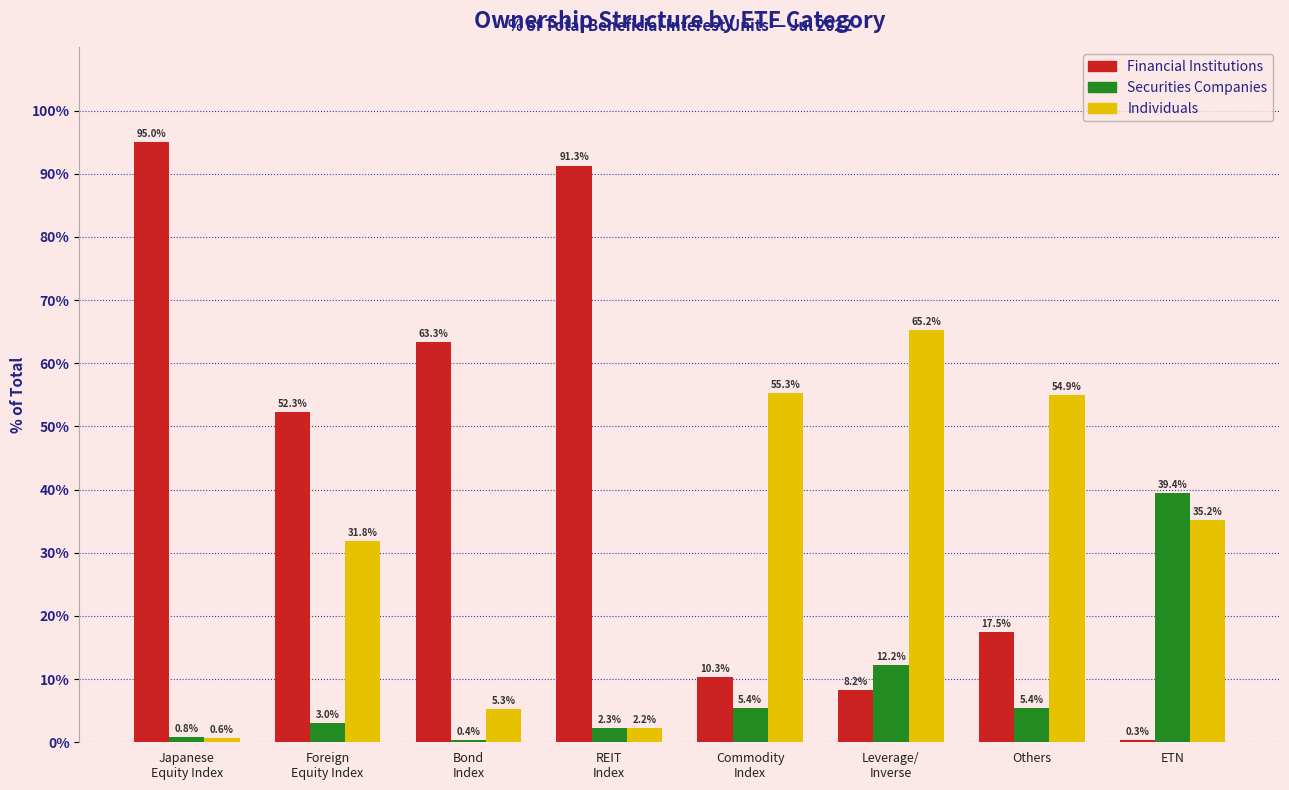

Is it true that Financial Institutions equals 63.3 at Bond
Index?

True